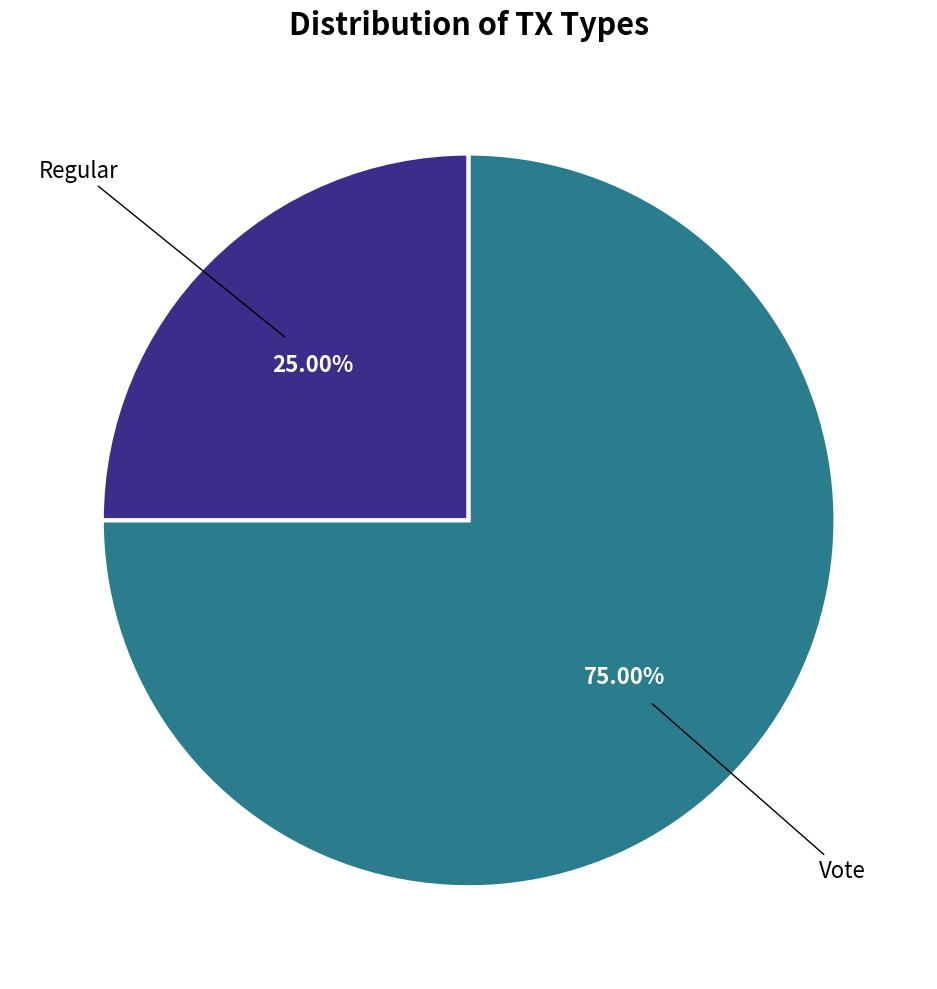

To the nearest percent, what is the average slice percentage?

50%